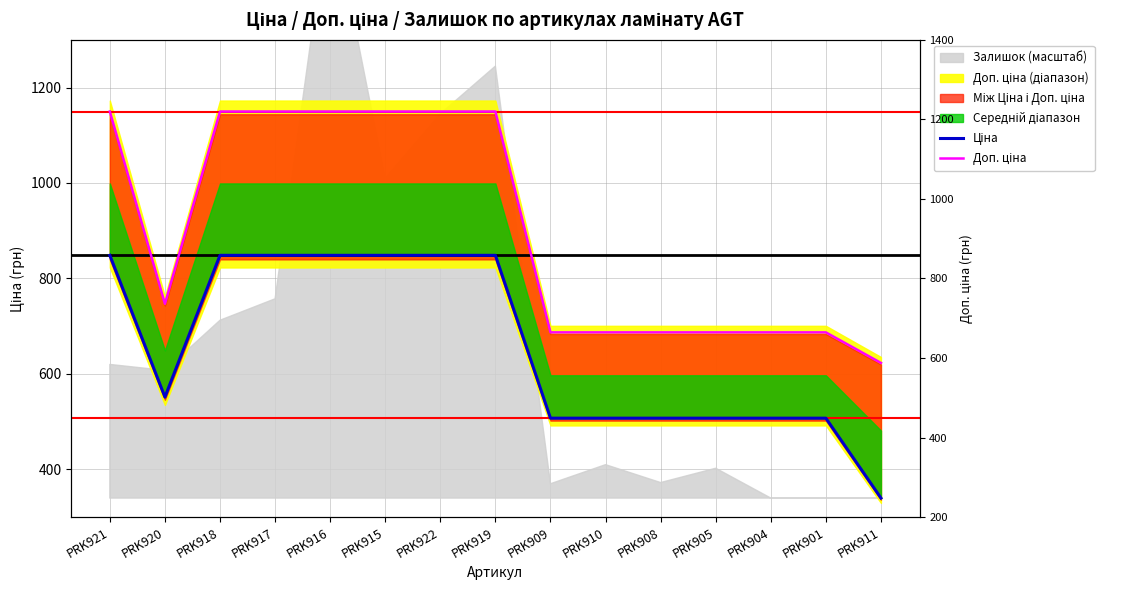

True or false: Доп. ціна has more than 2 points higher than both neighbors.

False